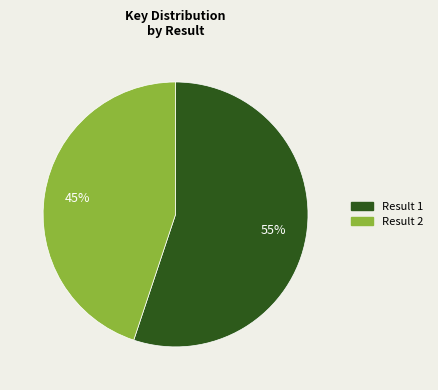

How many segments does this pie chart have?

2